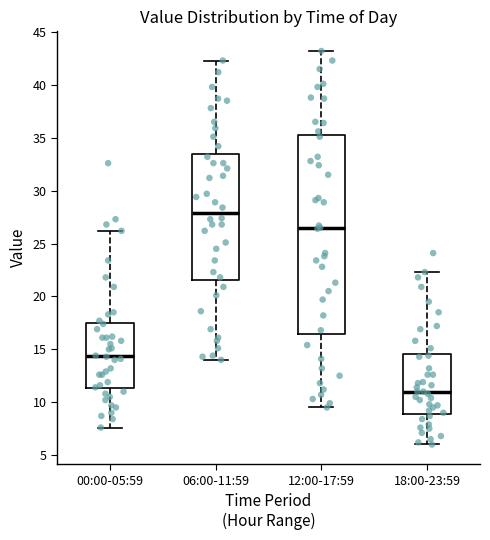

Comparing the boxes themselves (not the whiskers), which one is the tallest?

12:00-17:59